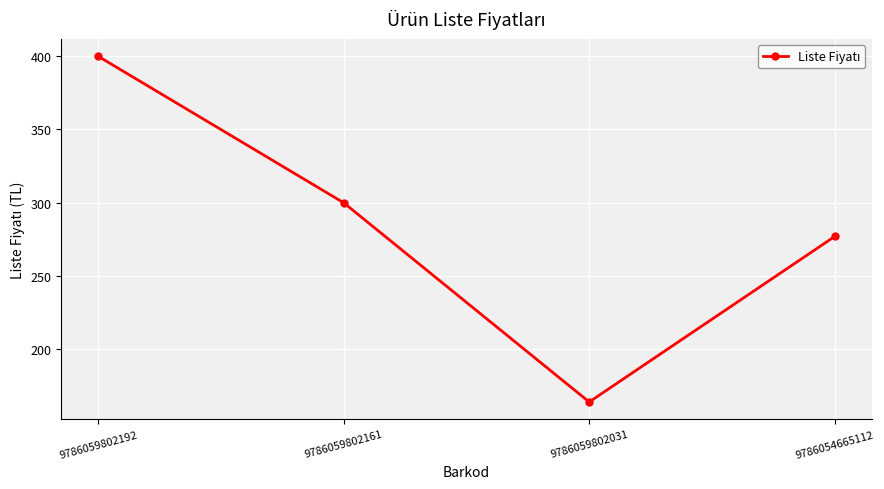

List the labels in order of value, largest first.

9786059802192, 9786059802161, 9786054665112, 9786059802031